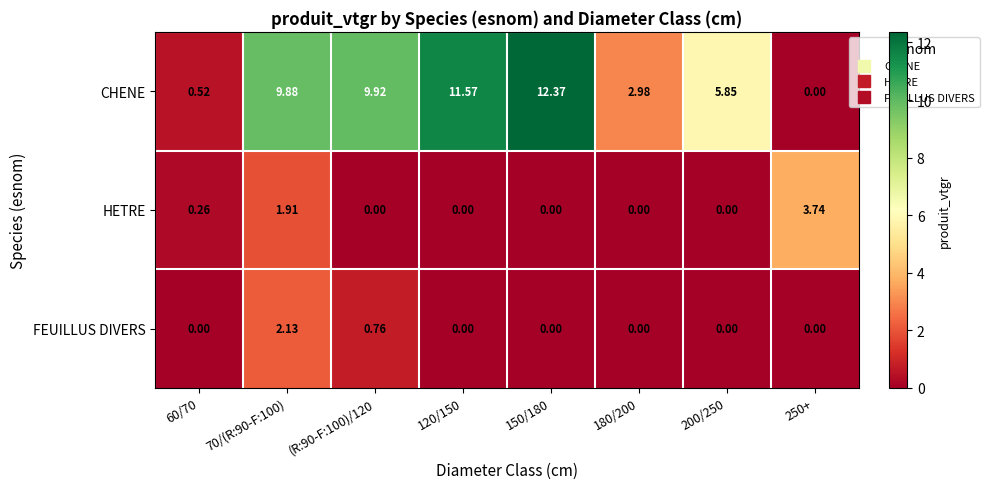

How many values in the HETRE series exceed 0?

3